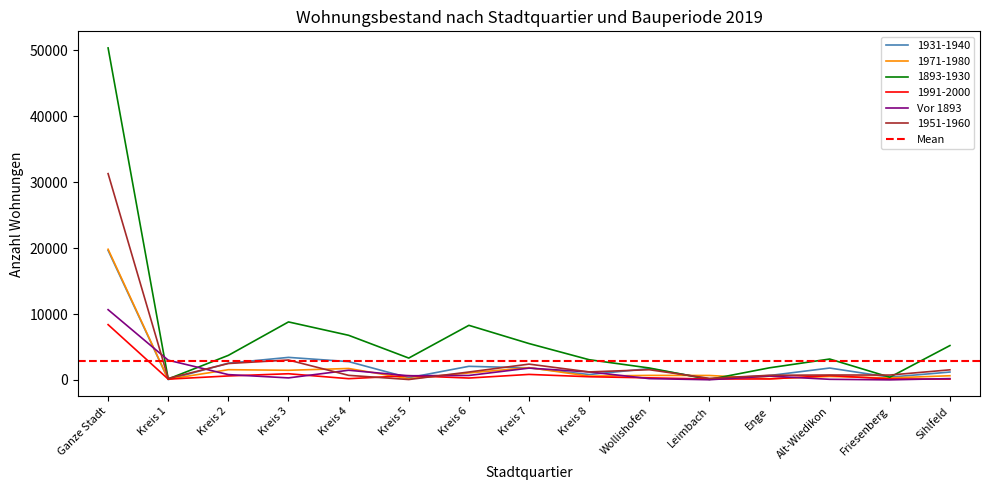

Is it true that 1931-1940 equals 1827 at Kreis 7?

True